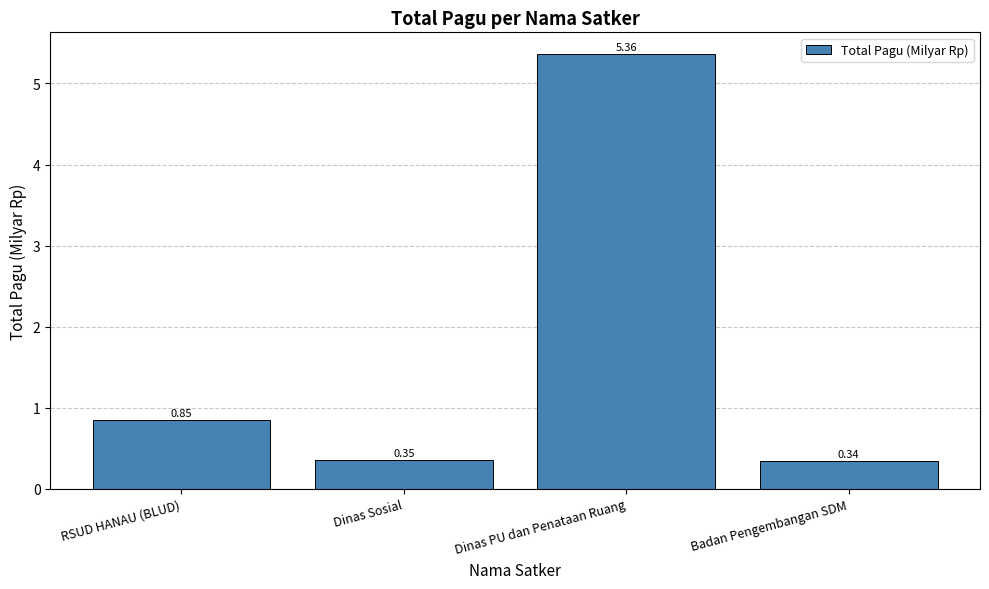

Between RSUD HANAU (BLUD) and Badan Pengembangan SDM, which is larger?

RSUD HANAU (BLUD)